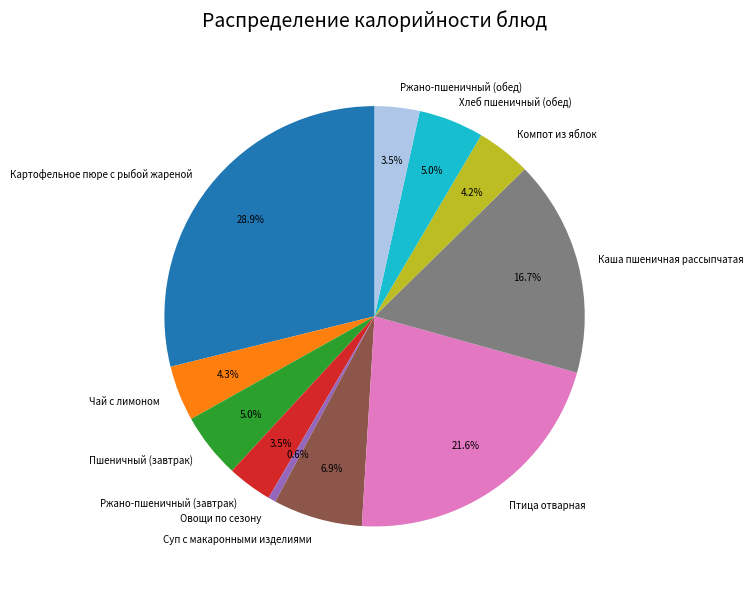

Does Компот из яблок represent more than half of the total?

No